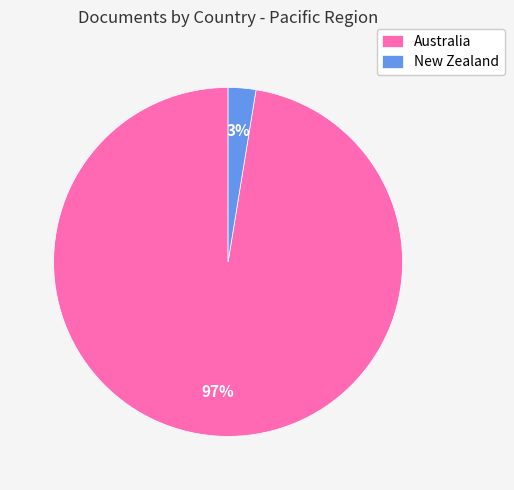

What is the smallest slice in the pie chart?

New Zealand